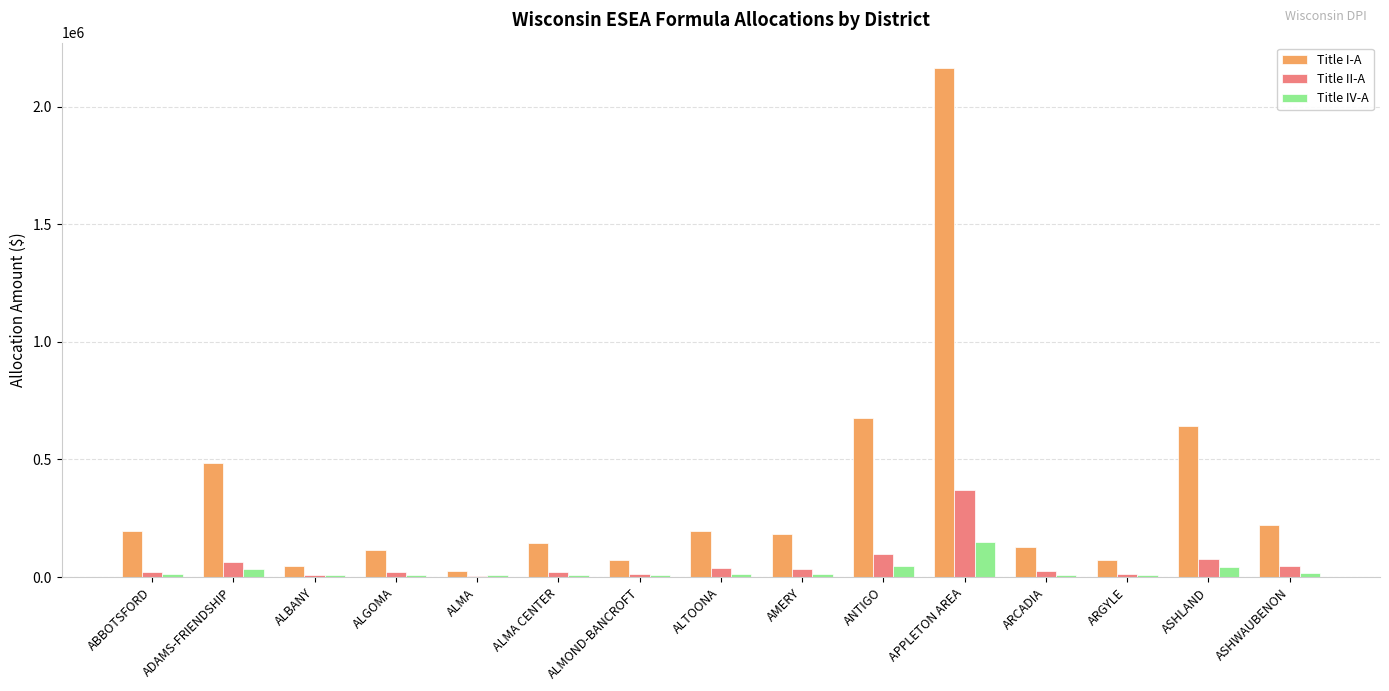

Which series changed the most between ALMA and APPLETON AREA?

Title I-A